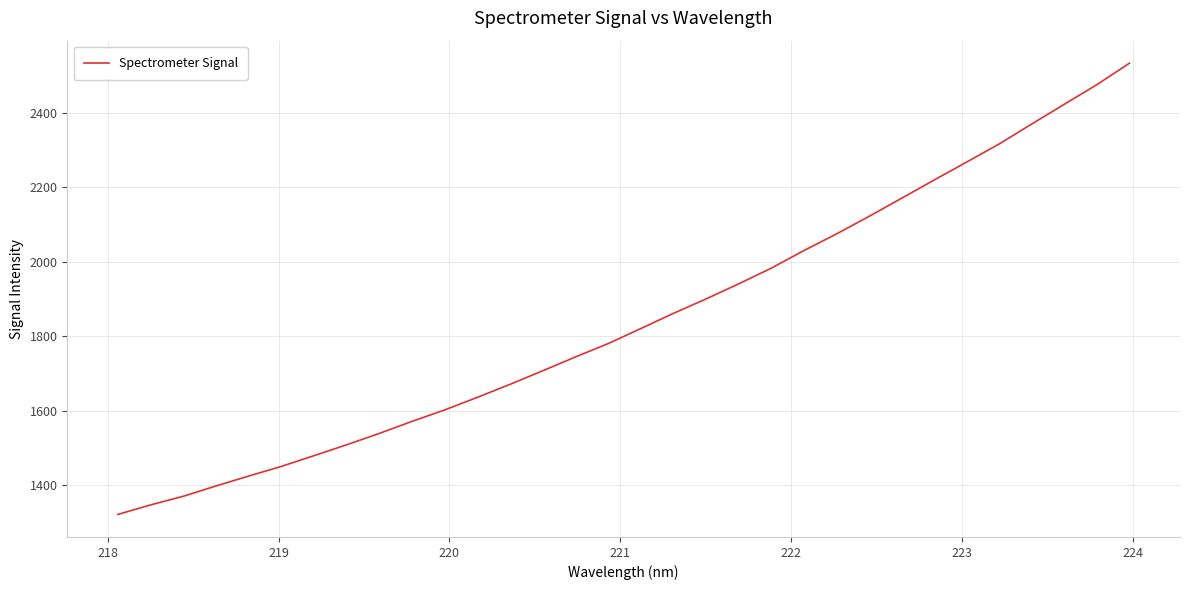

What is the difference between the maximum and minimum values?

1212.0